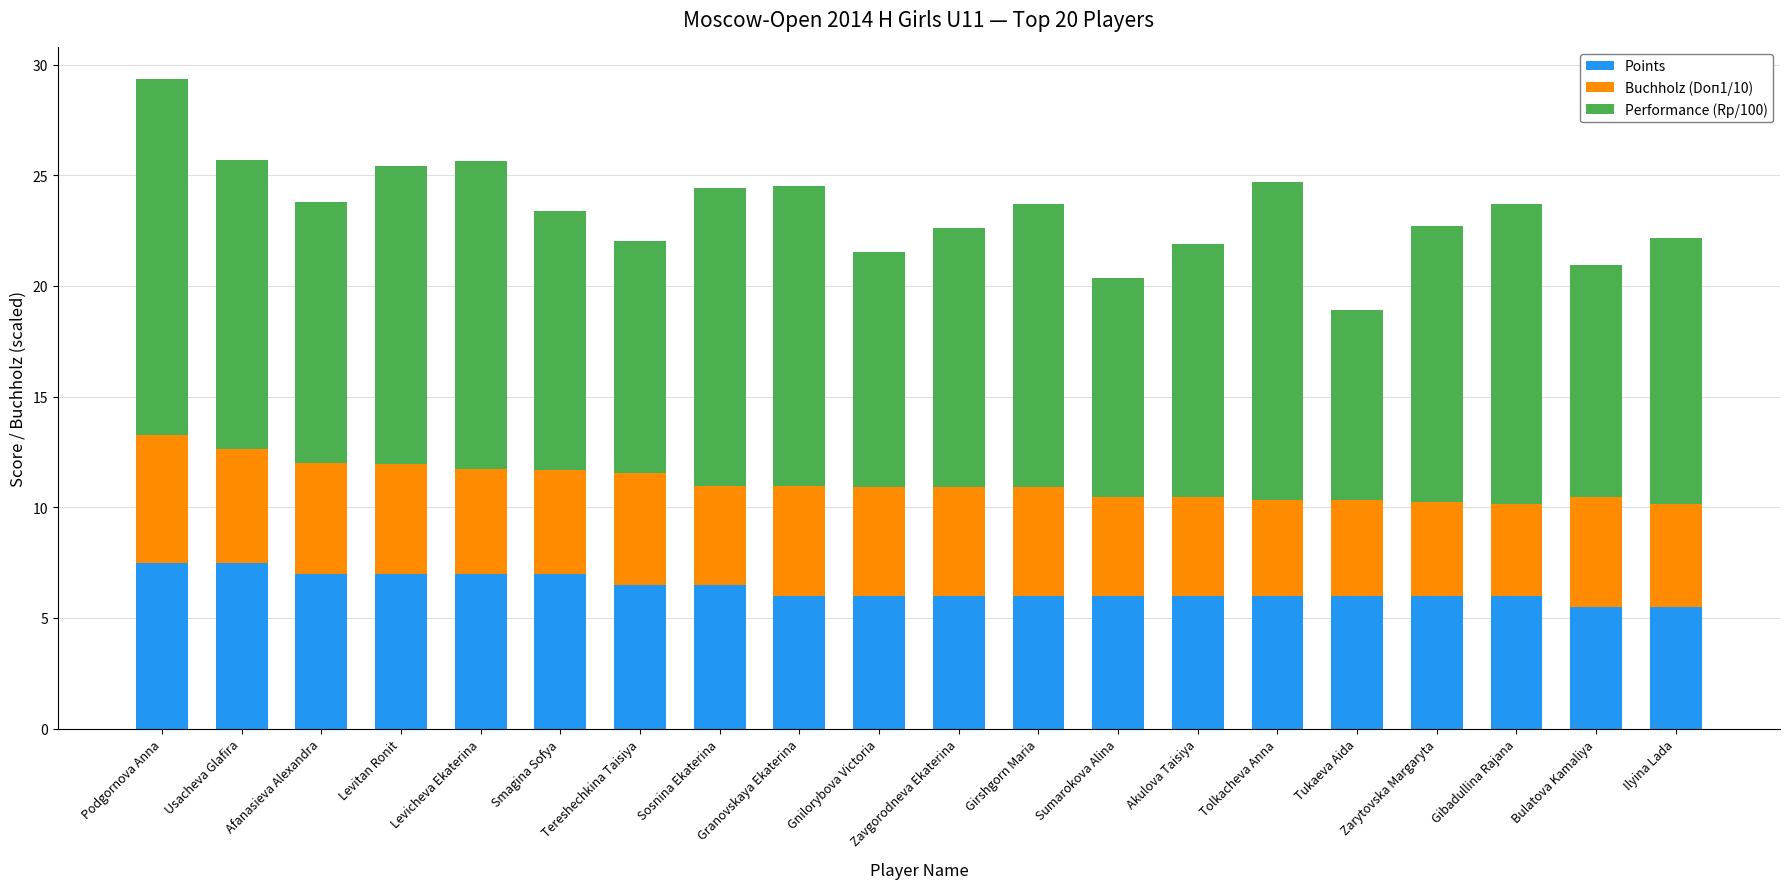

What is the difference between the maximum and minimum values in the Points series?

2.0